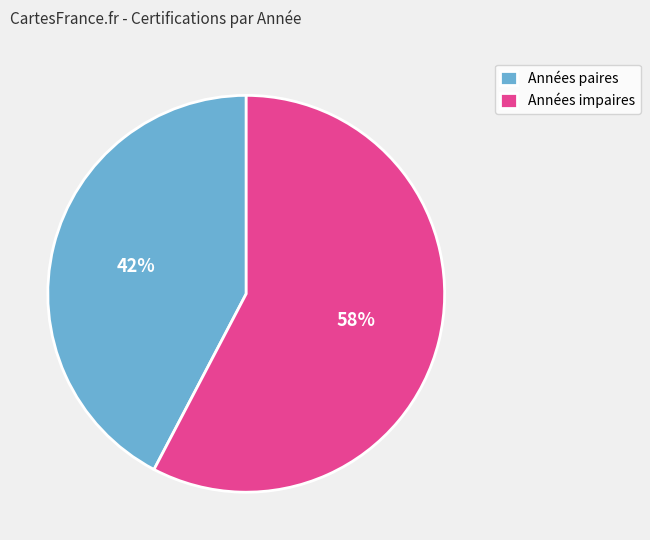

To the nearest percent, what portion does Années impaires represent?

58%